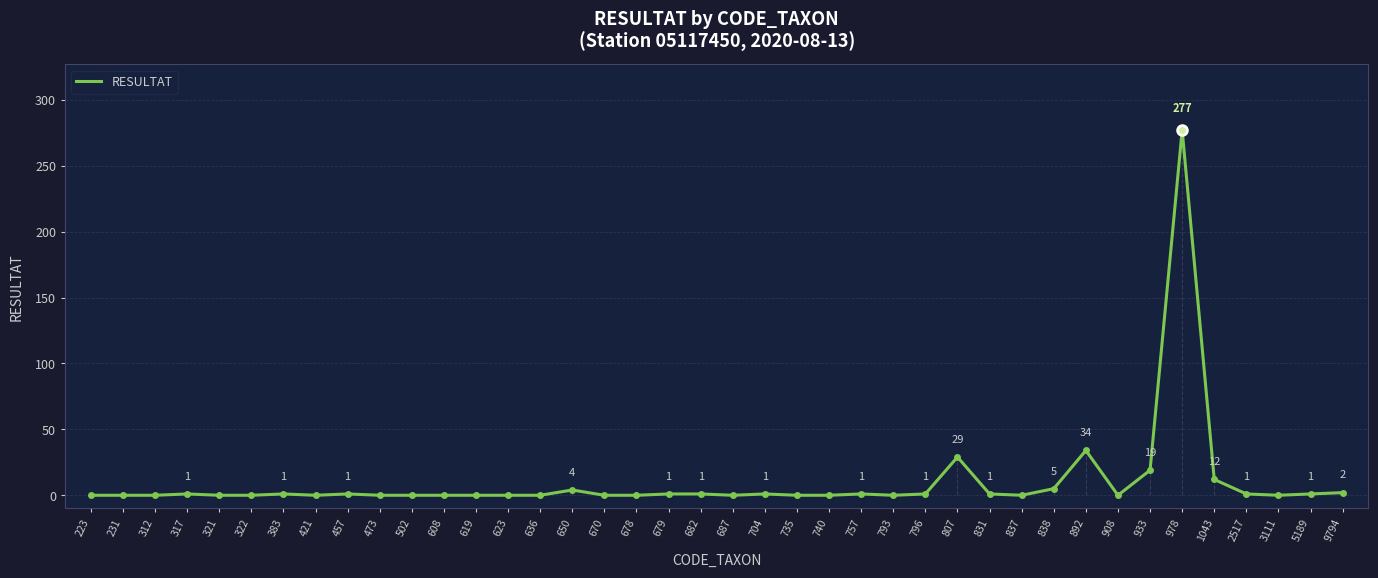

The value at 5189 is 2. True or false?

False